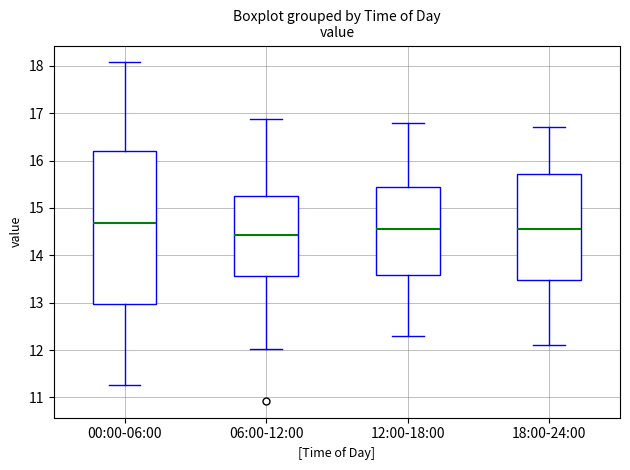

Reading left to right, transcribe this box plot: for each box, give where its median line is, the range the box spans, and where its two whiskers end, as read against the y-axis. The values are not printed on the chart, so give them approximately, as read against the axis.

00:00-06:00: median 14.7, box 13.0 to 16.2, whiskers 11.3 to 18.1
06:00-12:00: median 14.4, box 13.6 to 15.3, whiskers 12.0 to 16.9
12:00-18:00: median 14.6, box 13.6 to 15.5, whiskers 12.3 to 16.8
18:00-24:00: median 14.6, box 13.5 to 15.7, whiskers 12.1 to 16.7